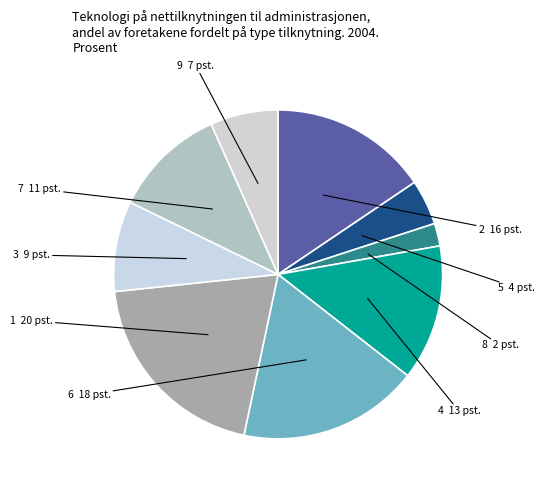

To the nearest percent, what is the combined percentage of 8 and 9?

9%